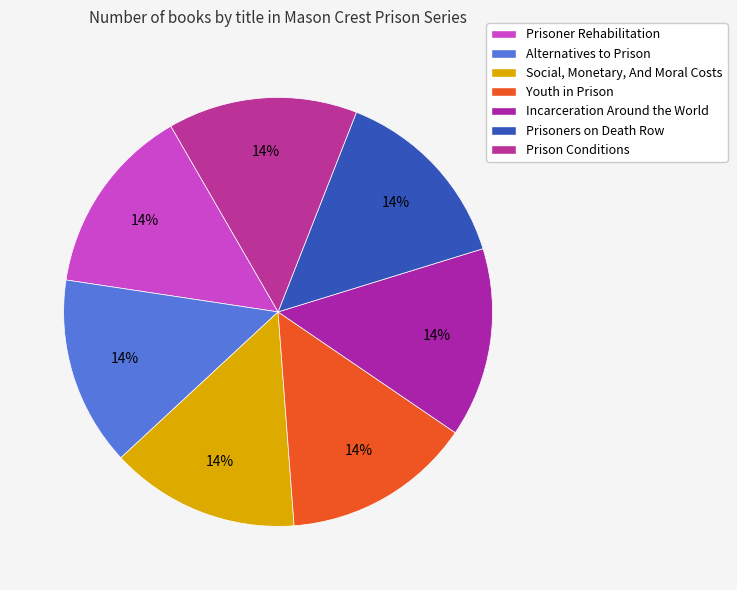

Is Prisoners on Death Row the majority of the pie?

No